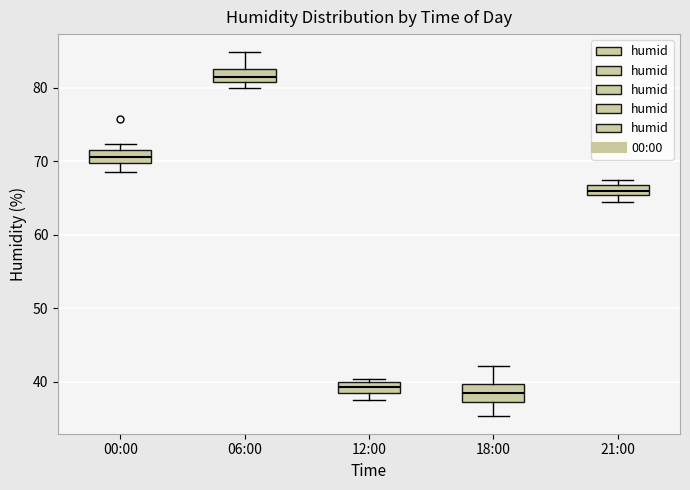

Which box has the highest median line?

06:00